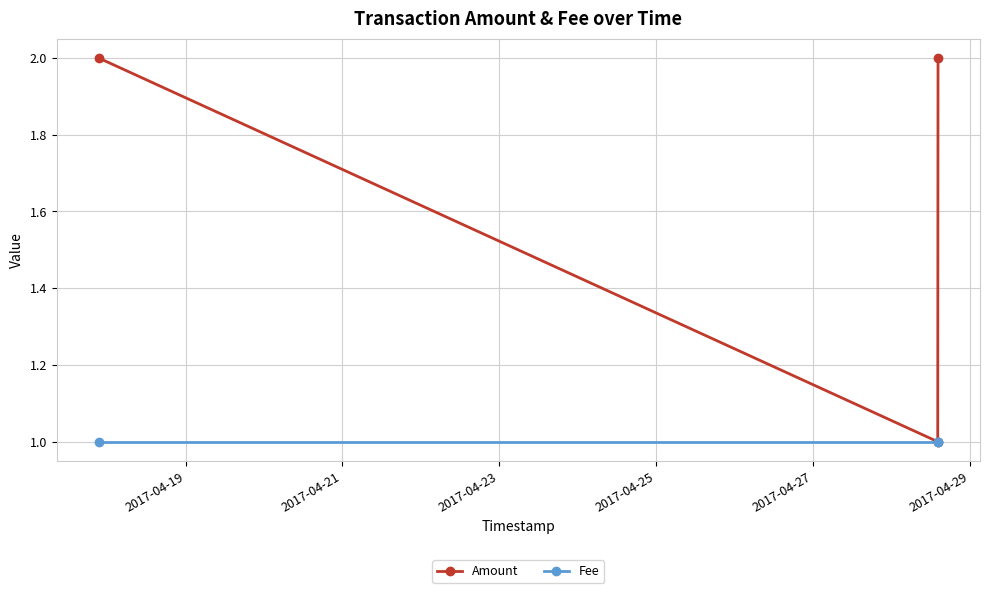

Which series has the largest total across all categories?

Amount